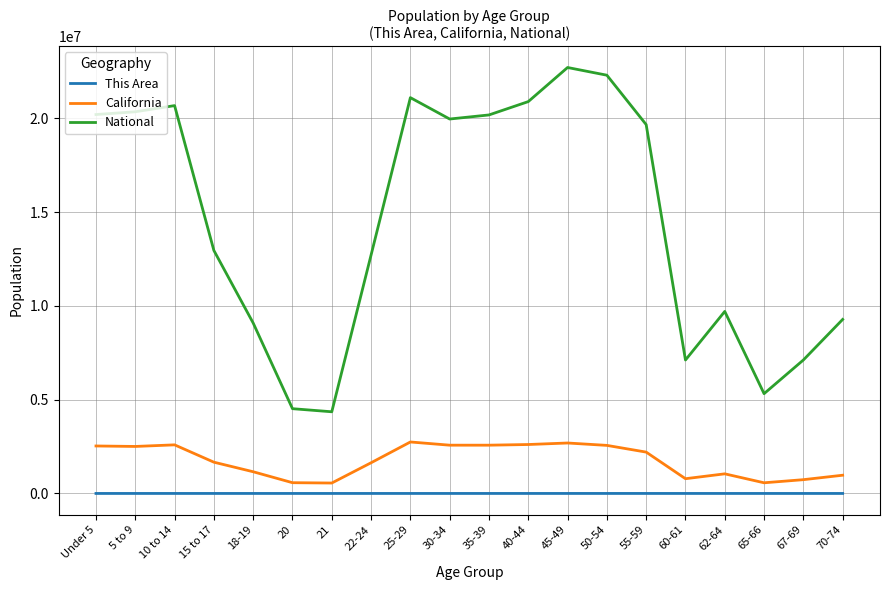

Rank the series at 21 from lowest to highest value.

This Area, California, National